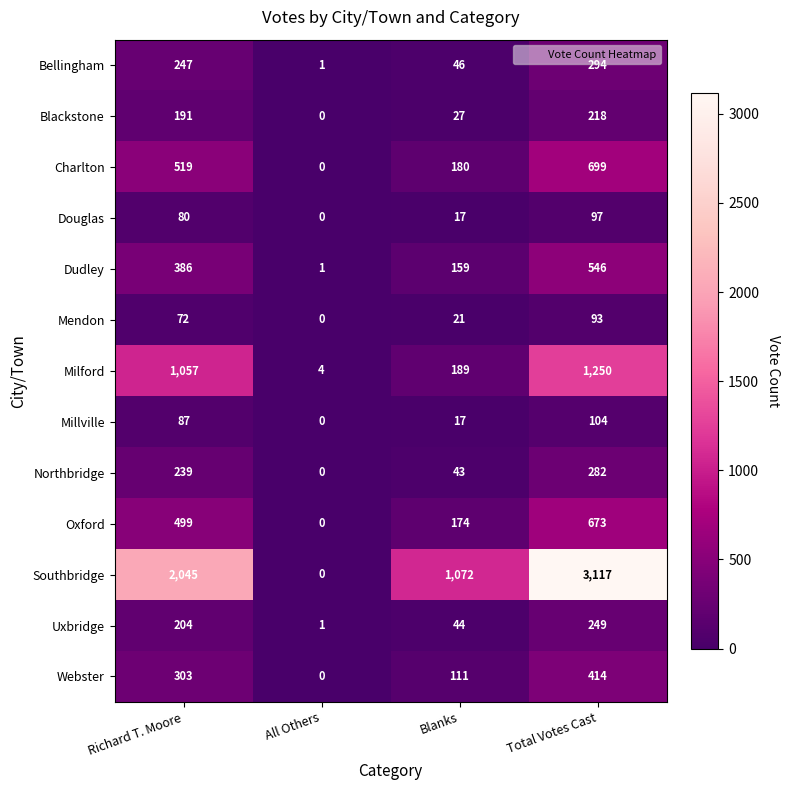

What is the sum of the Southbridge values at Richard T. Moore and Blanks?

3117